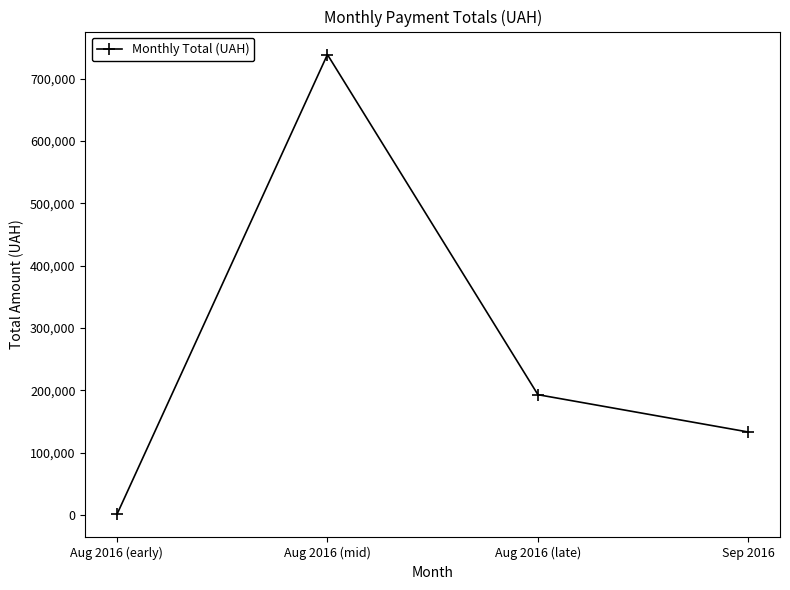

What position from the left is Sep 2016?

4